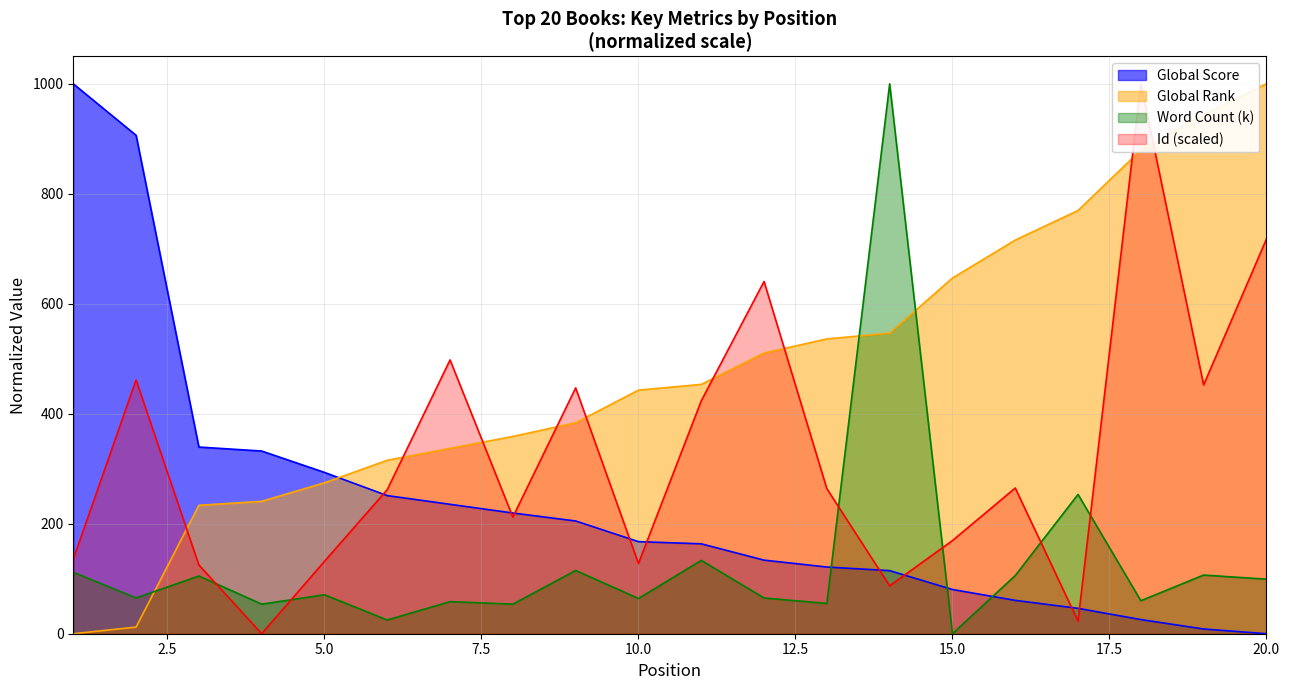

Rank the series by their average value, from highest to lowest.

Global Rank, Id (scaled), Global Score, Word Count (k)